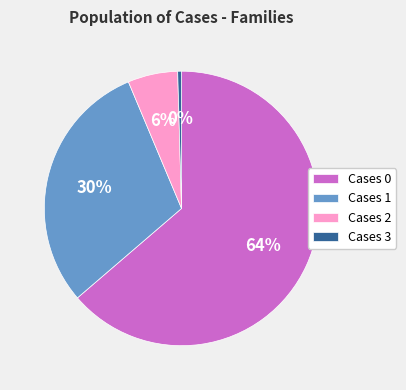

Count the number of slices in the pie.

4